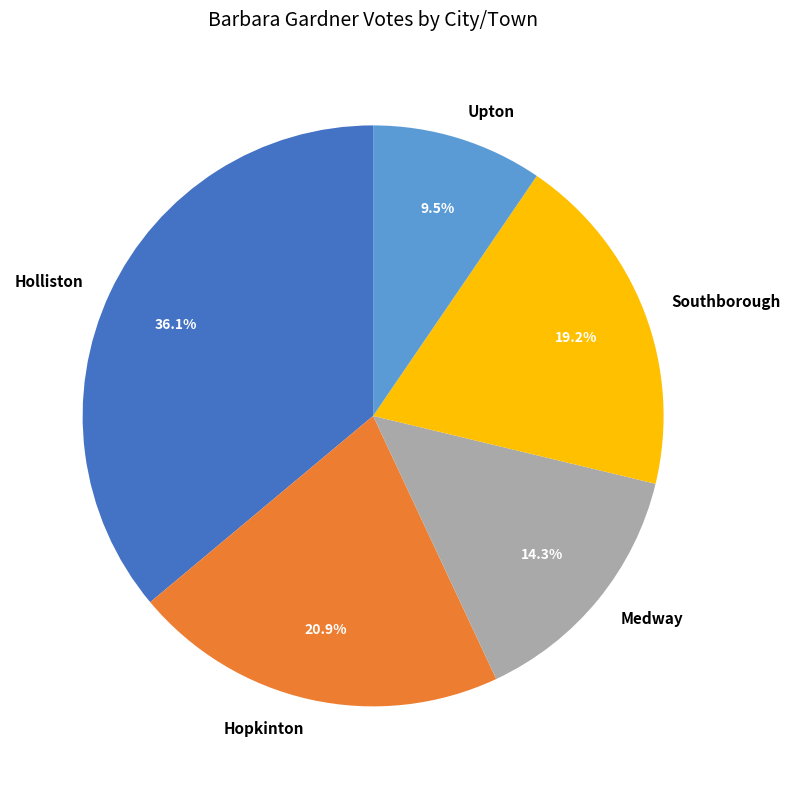

To the nearest percent, what portion does Holliston represent?

36%